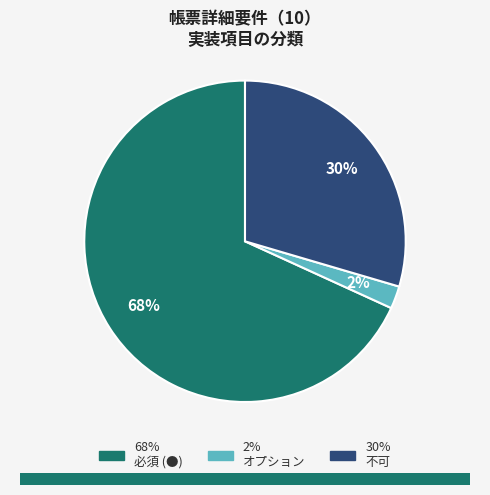

Is there a majority slice in this chart?

Yes